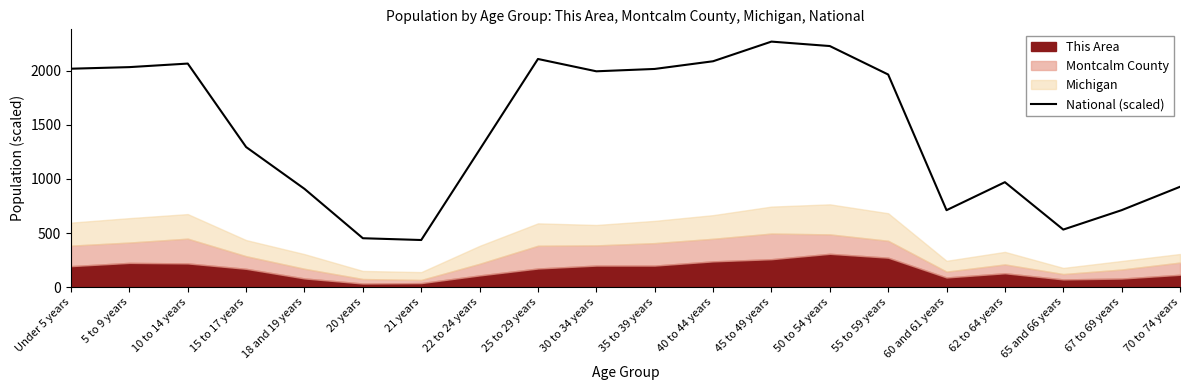

How many data points are less than 1966?

10